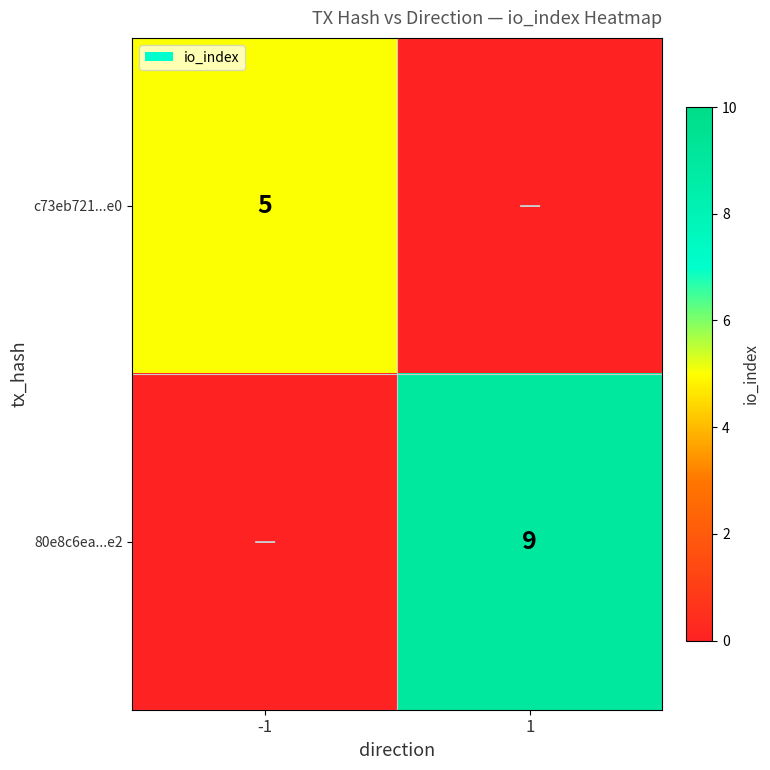

Which label corresponds to the smallest value in the chart?

-1